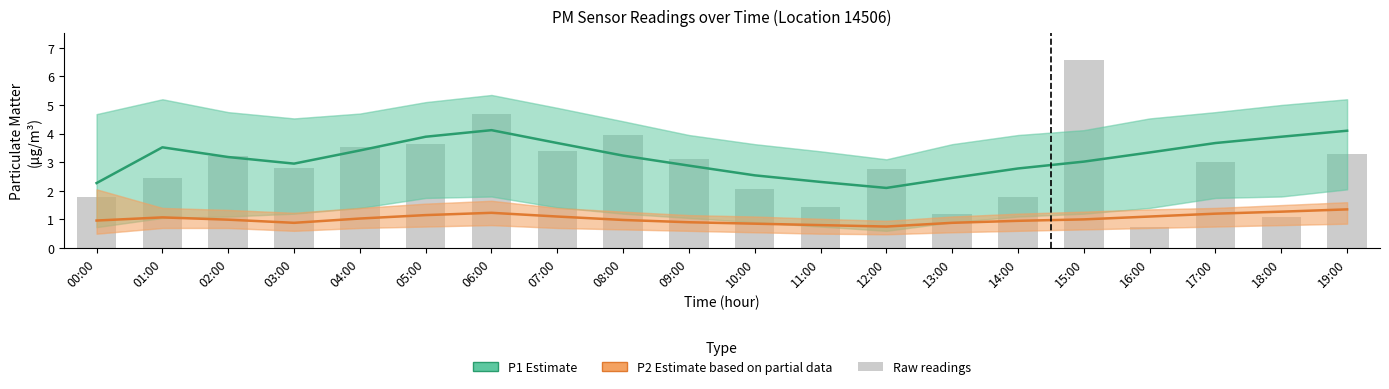

Which series has the largest total across all categories?

P1 Estimate